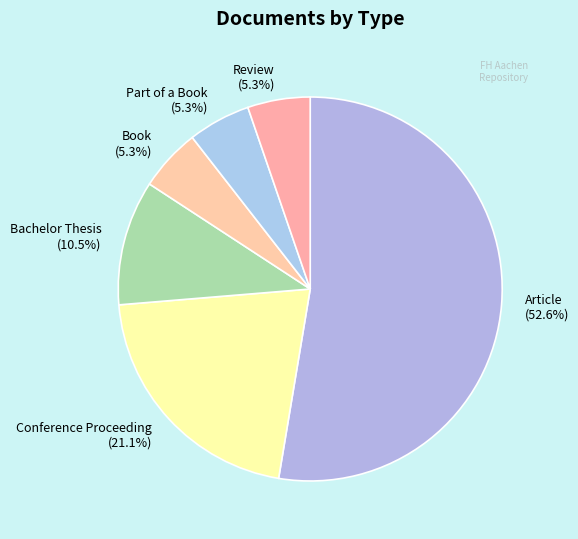

Does Review account for over 50% of the chart?

No